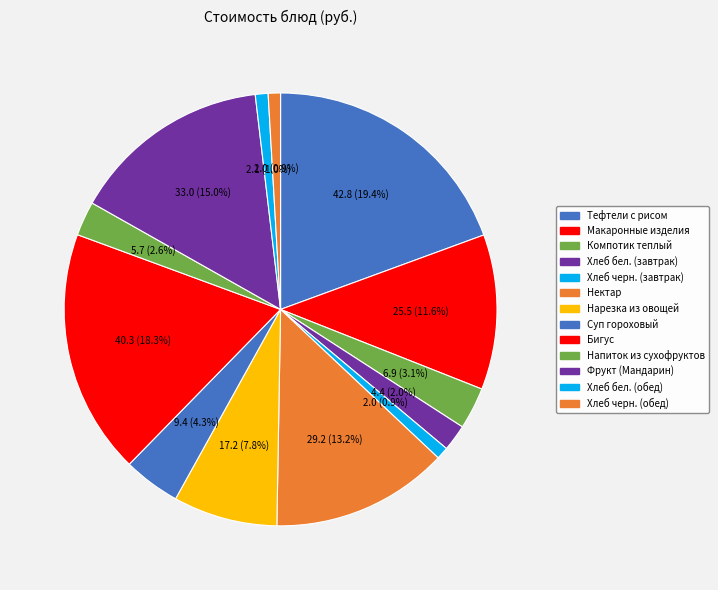

How many slices are in this pie chart?

13